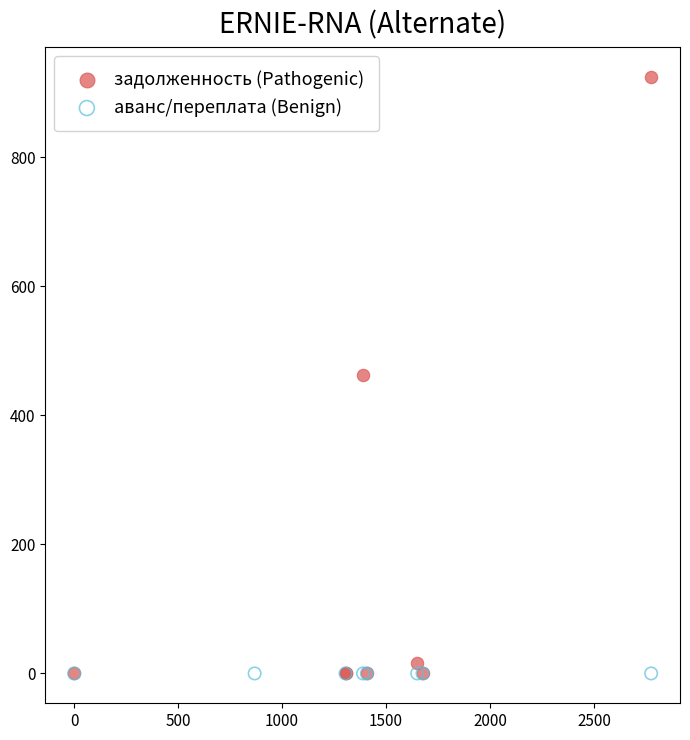

Which series reaches the maximum Y coordinate?

задолженность (Pathogenic)